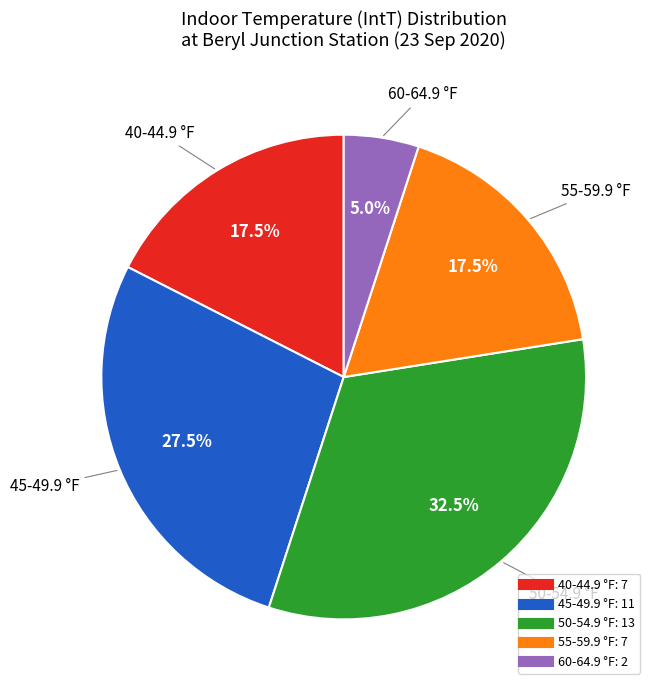

Count the number of slices in the pie.

5